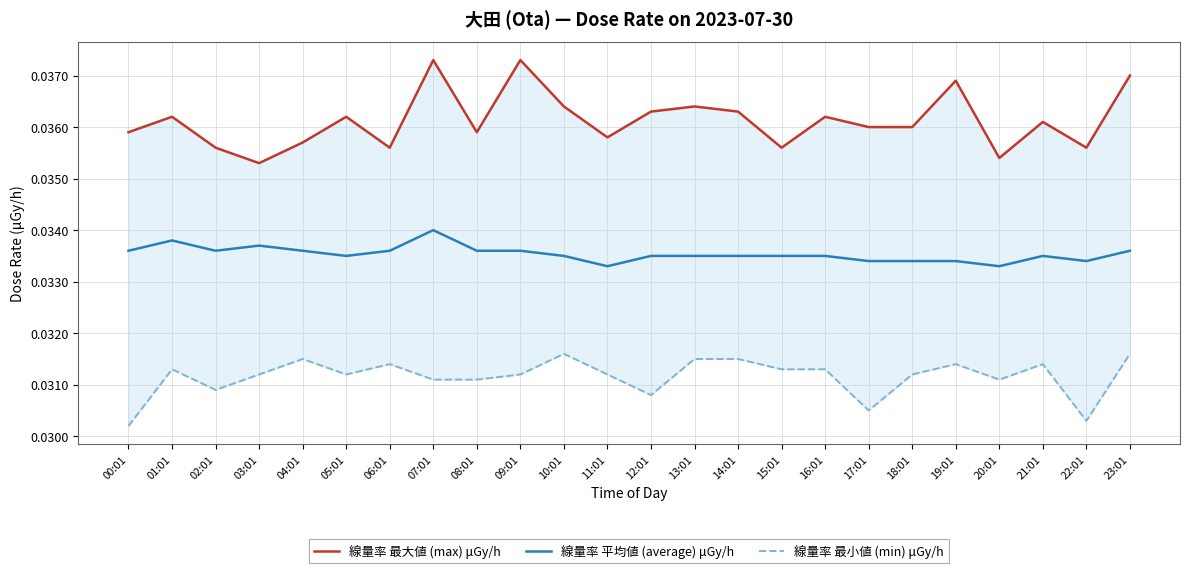

Which series has the largest range (max minus min)?

線量率 最大値 (max) μGy/h